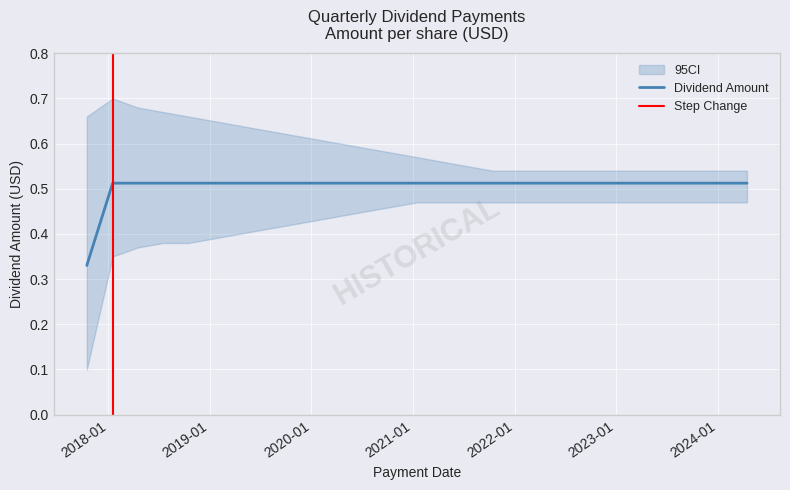

True or false: the data shows 0.3 at 2020-10-15.

False